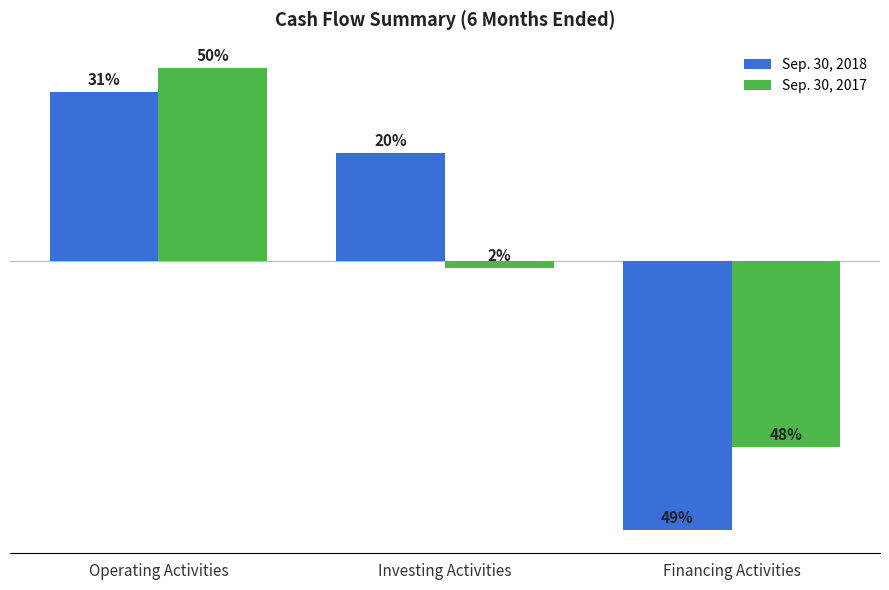

Reading left to right, transcribe all the data shown in this chart.

Sep. 30, 2018: 95107	60838	-151231
Sep. 30, 2017: 108540	-3815	-104609